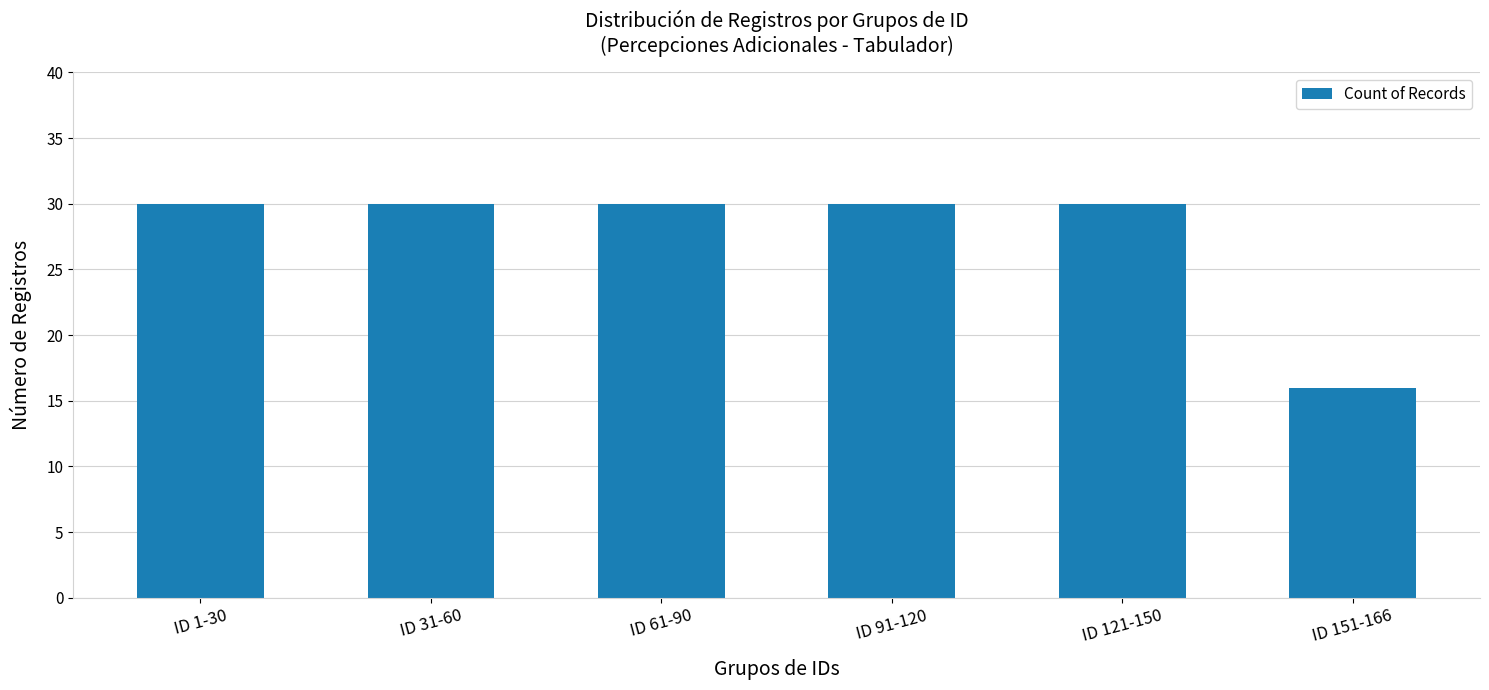

How many bars are there in total?

6